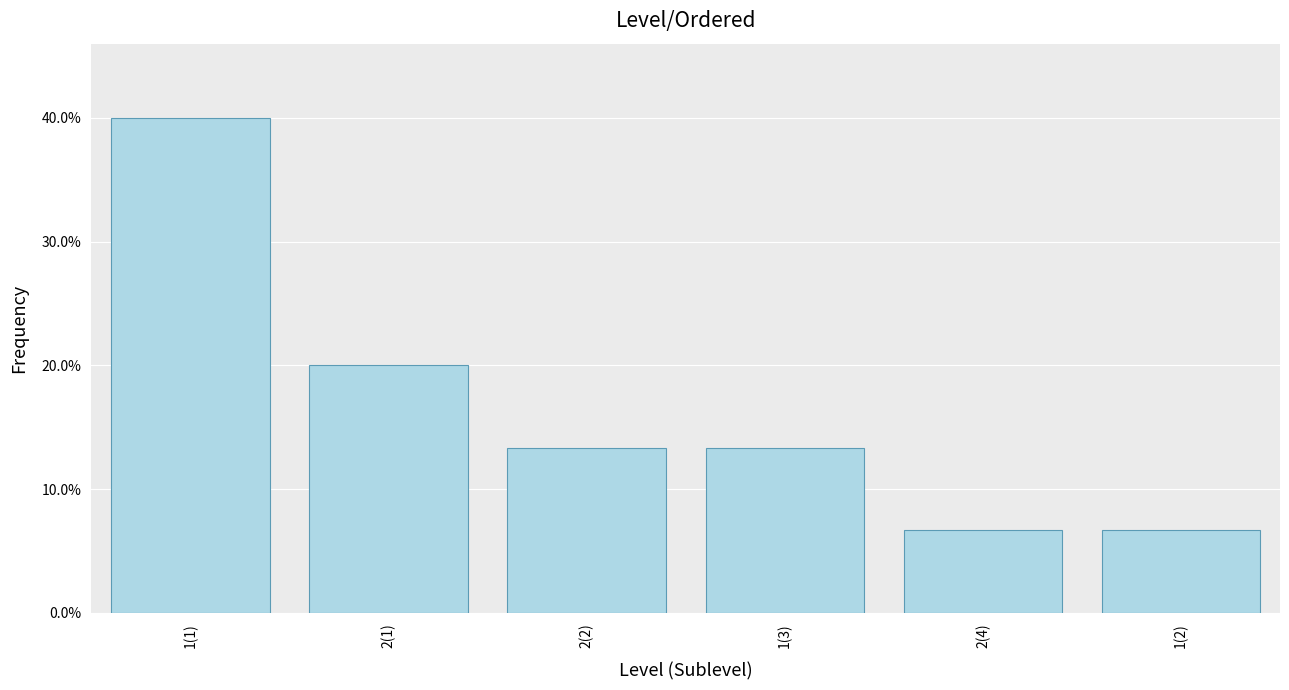

Reading left to right, list all the values displayed in this chart.

1(1)=0.4	2(1)=0.2	2(2)=0.1	1(3)=0.1	2(4)=0.1	1(2)=0.1